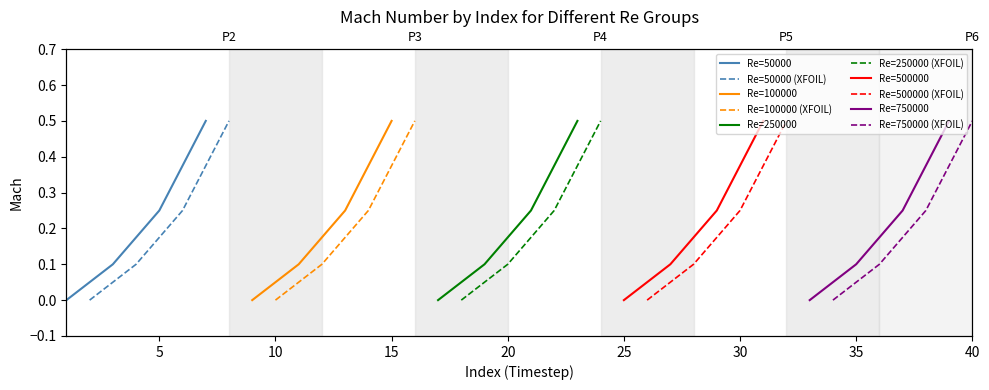

True or false: Re=500000 and Re=750000 intersect in this chart.

False